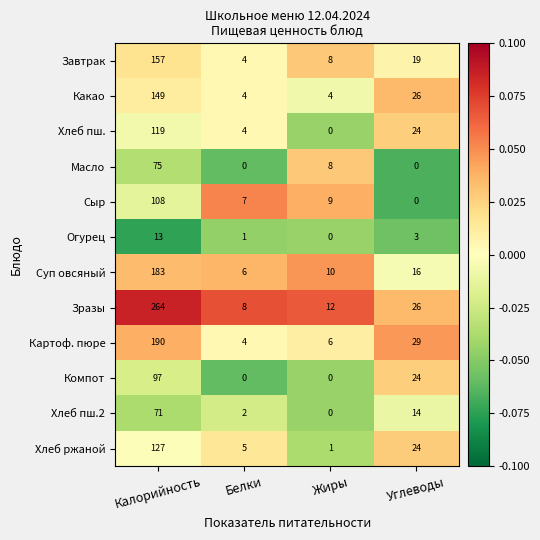

Rank the series at Калорийность from highest to lowest value.

Зразы, Картоф. пюре, Суп овсяный, Завтрак, Какао, Хлеб ржаной, Хлеб пш., Сыр, Компот, Масло, Хлеб пш.2, Огурец